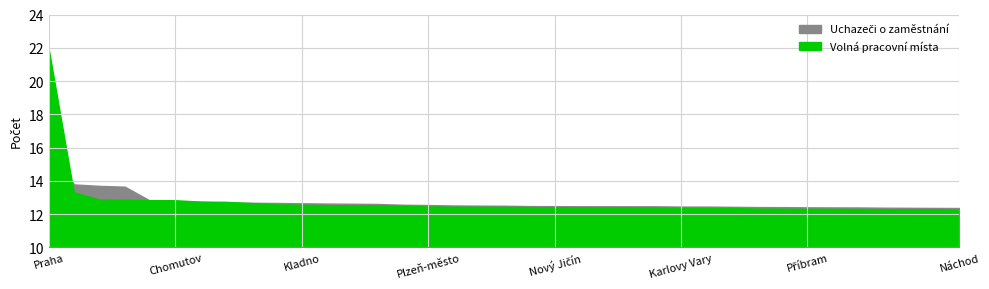

True or false: Uchazeči o zaměstnání and Volná pracovní místa intersect in this chart.

True